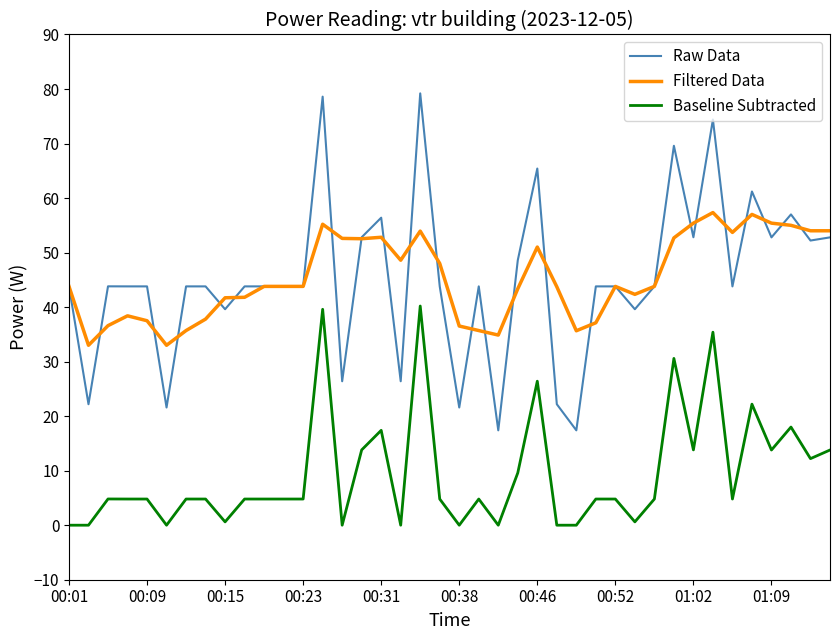

True or false: Baseline Subtracted and Raw Data intersect in this chart.

False